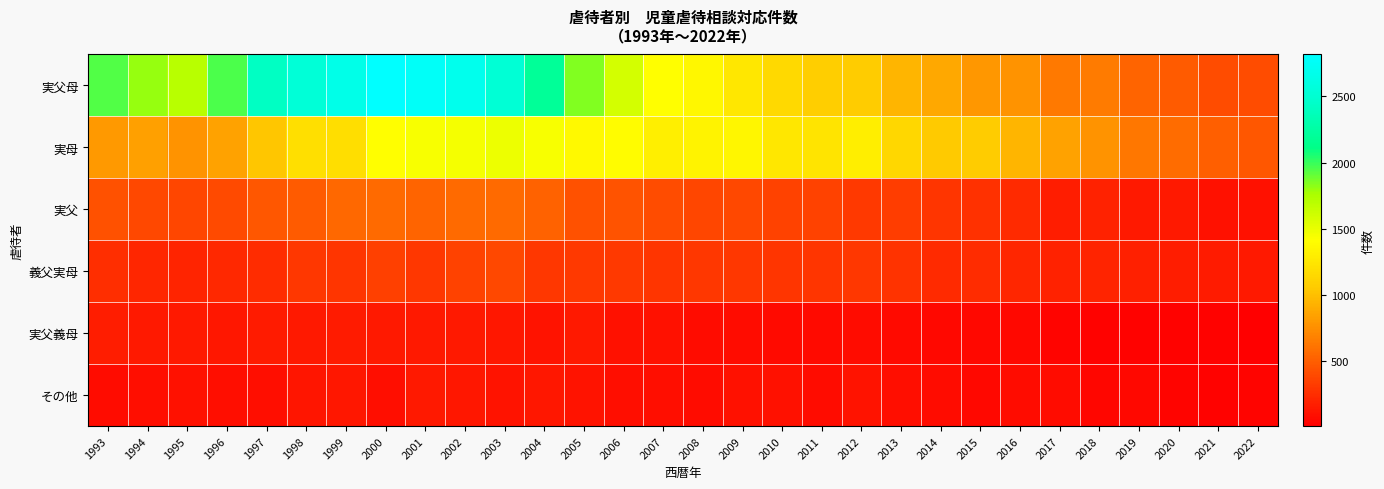

Which series has the largest range (max minus min)?

実父母